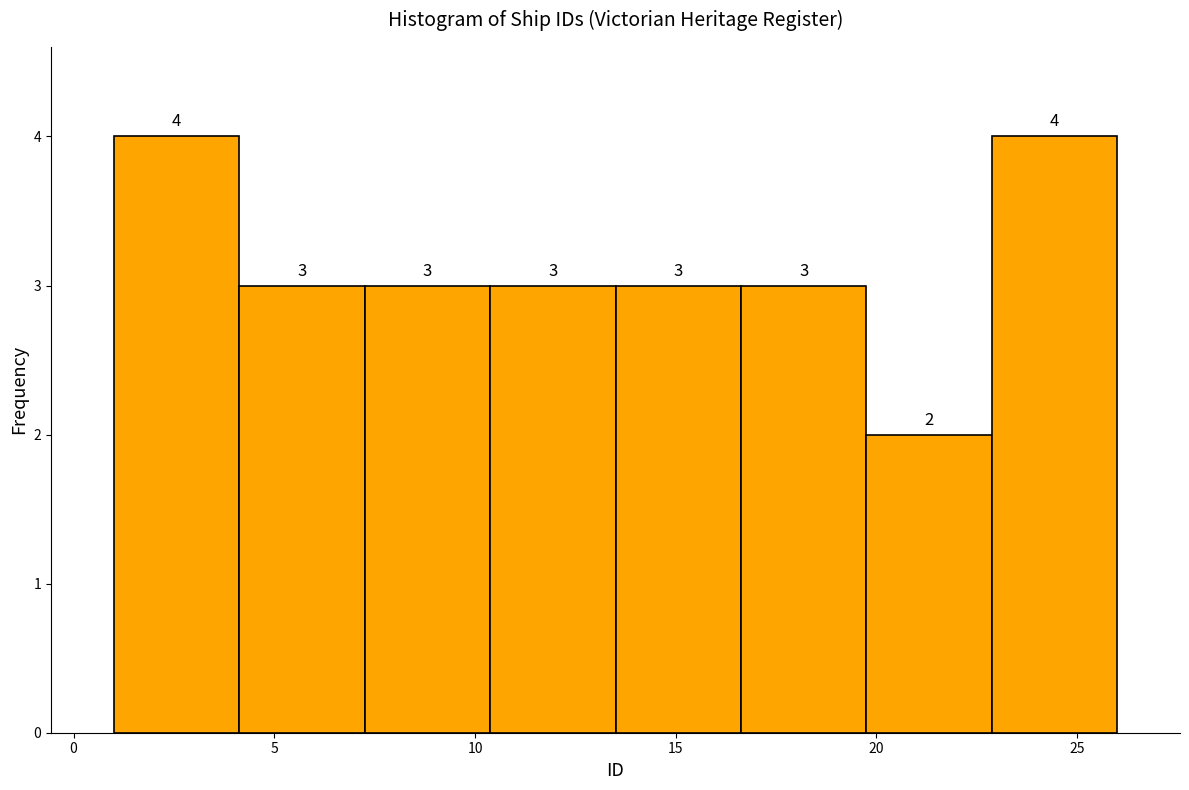

Reading left to right, list every bar in this chart as the range it spans on the x-axis followed by its height. The bar edges are not printed on the chart, so give them approximately, as read against the axis.

1.0 to 4.0: 4
4.0 to 7.5: 3
7.5 to 10.5: 3
10.5 to 13.5: 3
13.5 to 16.5: 3
16.5 to 20.0: 3
20.0 to 23.0: 2
23.0 to 26.0: 4